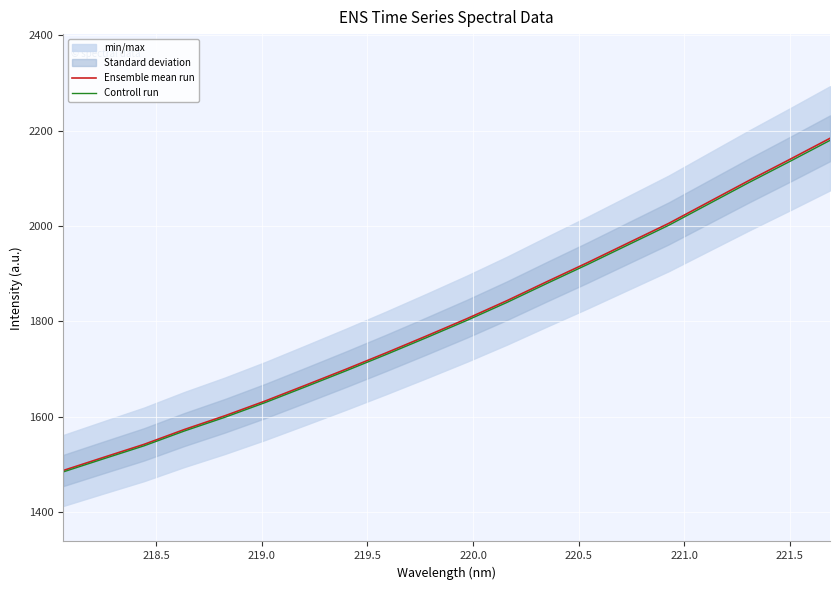

What is the lowest value of the Ensemble mean run series?

1487.5